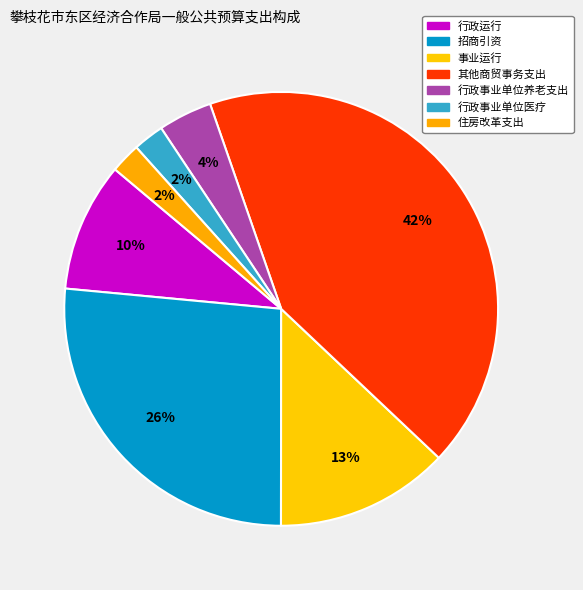

Rank the categories by value from highest to lowest.

其他商贸事务支出, 招商引资, 事业运行, 行政运行, 行政事业单位养老支出, 行政事业单位医疗, 住房改革支出